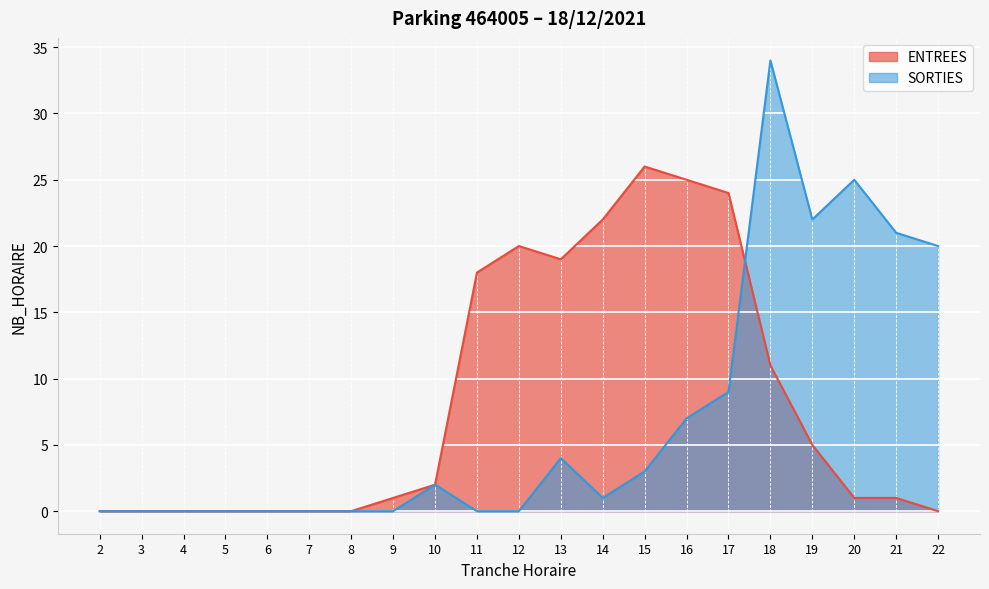

At which label does SORTIES reach its minimum?

2